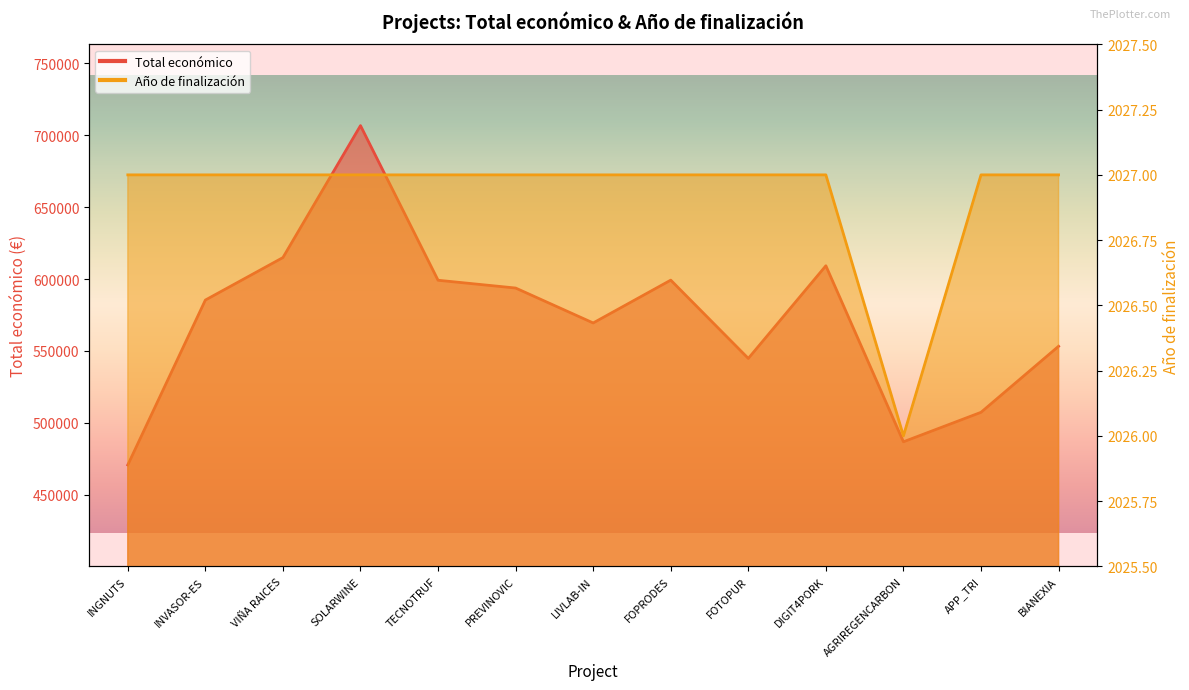

What is the label of the 10th point from the right?

SOLARWINE